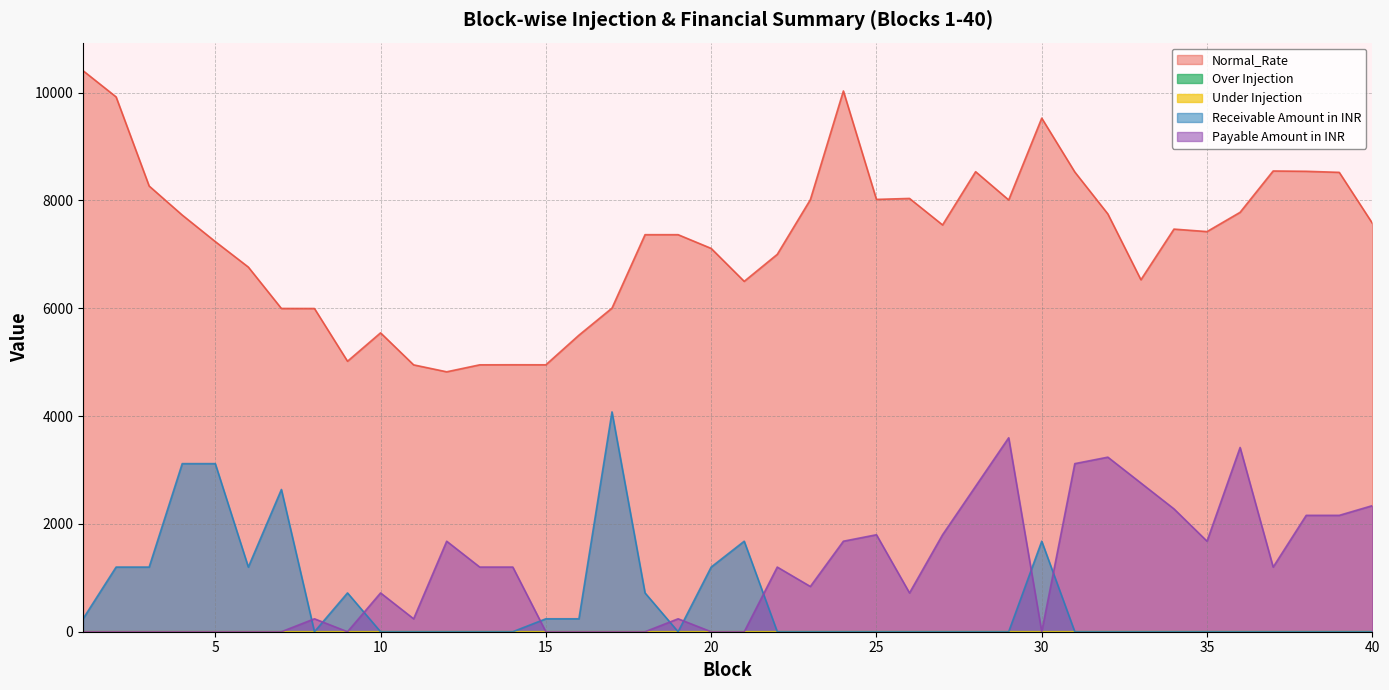

True or false: Receivable Amount in INR and Normal_Rate cross at least once.

False